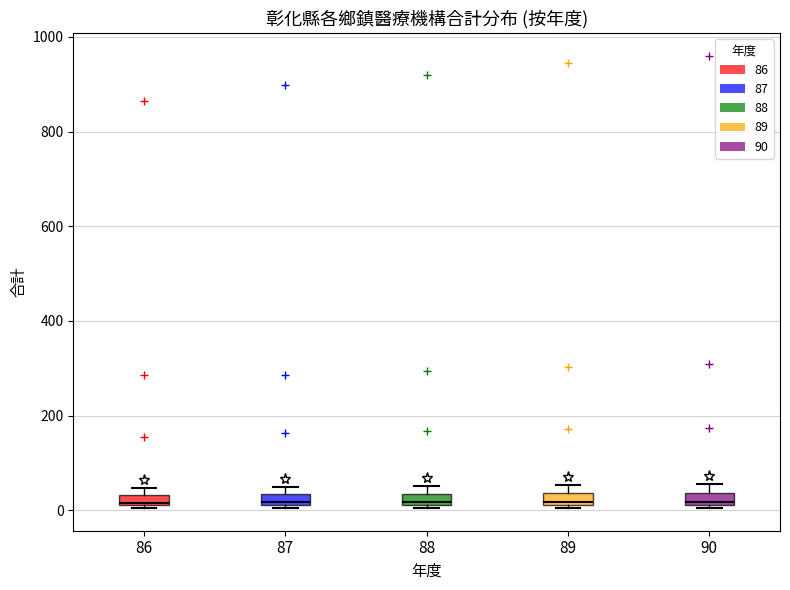

Where is the upper edge of the box at x = 86 on the y-axis? The values are not printed on the chart, so give them approximately, as read against the axis.

40